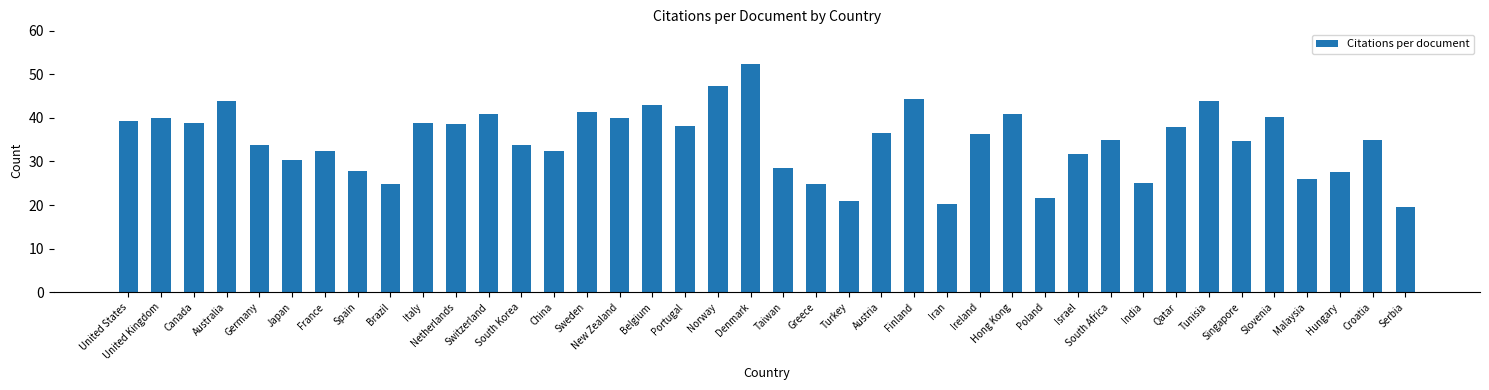

The chart shows a value of 66.9 at Slovenia. True or false?

False